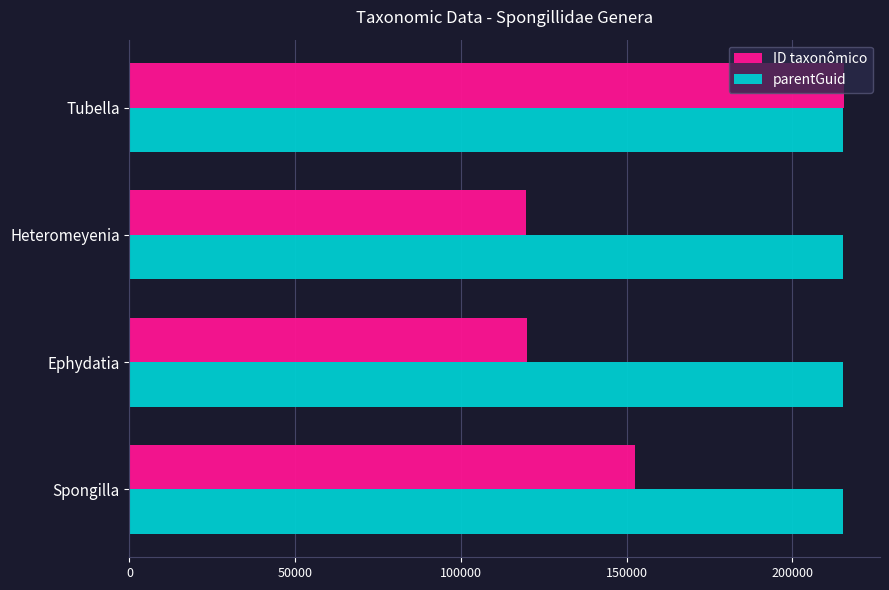

What is the greatest value displayed?

215710